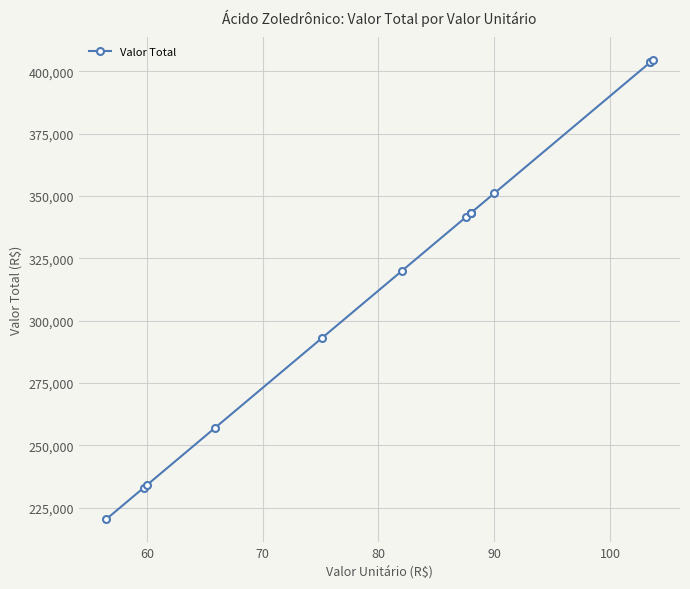

Reading left to right, what are all the values shown in this chart?

220336.4	232986.0	234000.0	256834.5	292929.0	319800.0	341406.0	343200.0	343200.0	343200.0	351000.0	403611.0	403650.0	404391.0